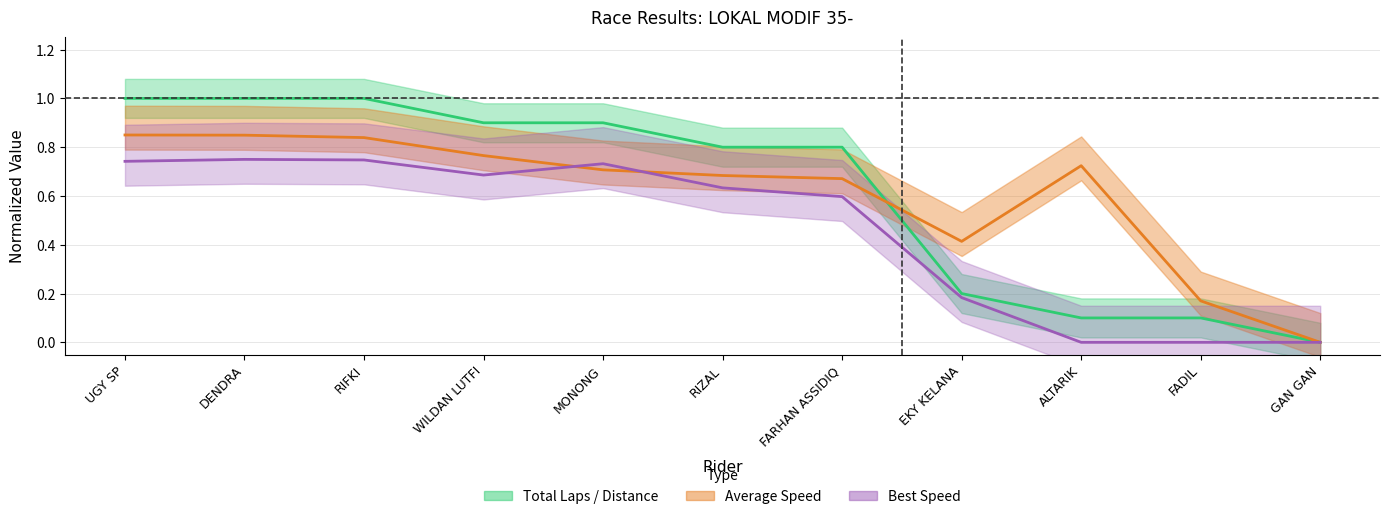

Read the Total Laps value at RIZAL.

0.8